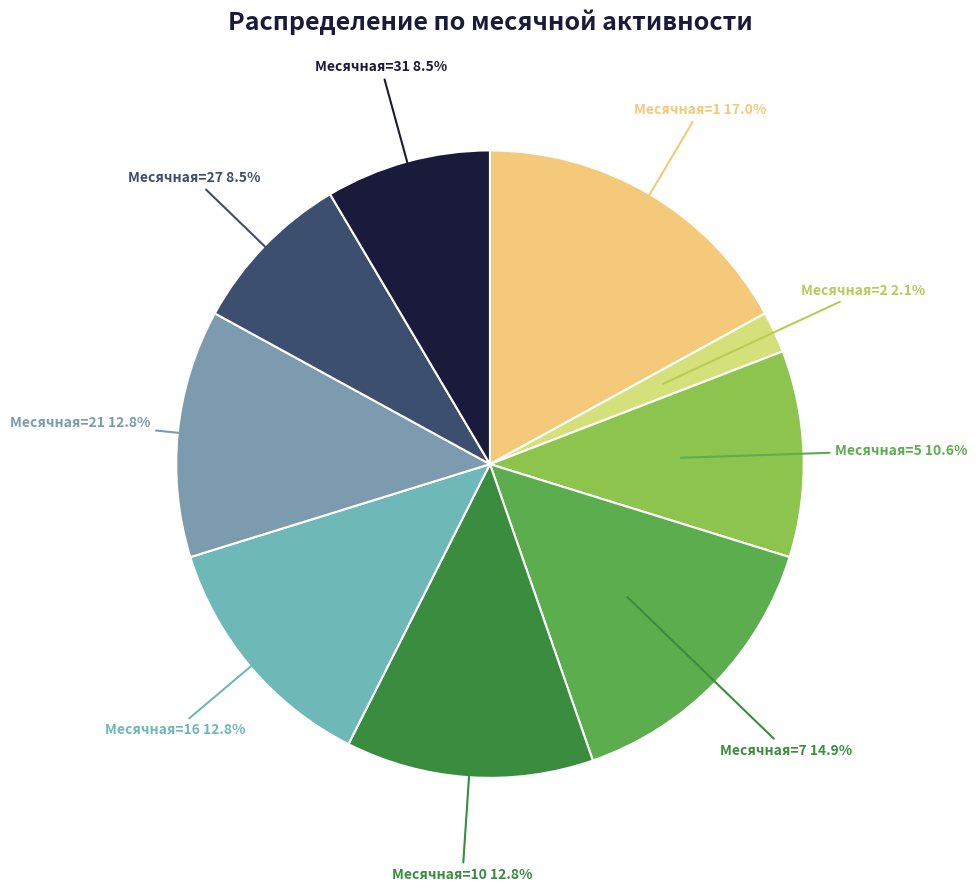

To the nearest percent, what is the difference between the largest and smallest slice percentages?

15%